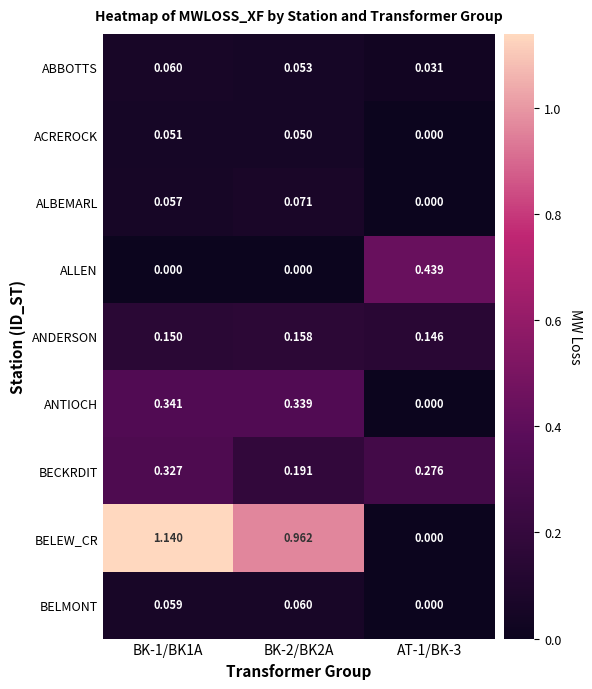

Between BK-2/BK2A and AT-1/BK-3, which series saw the biggest shift?

BELEW_CR